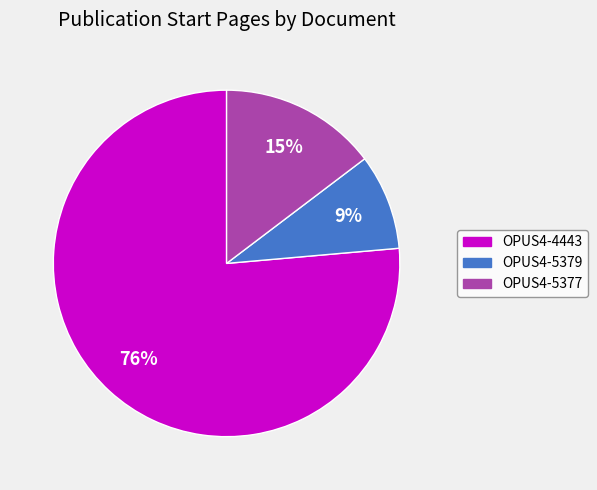

Combined, do OPUS4-4443 and OPUS4-5377 account for over 50%?

Yes